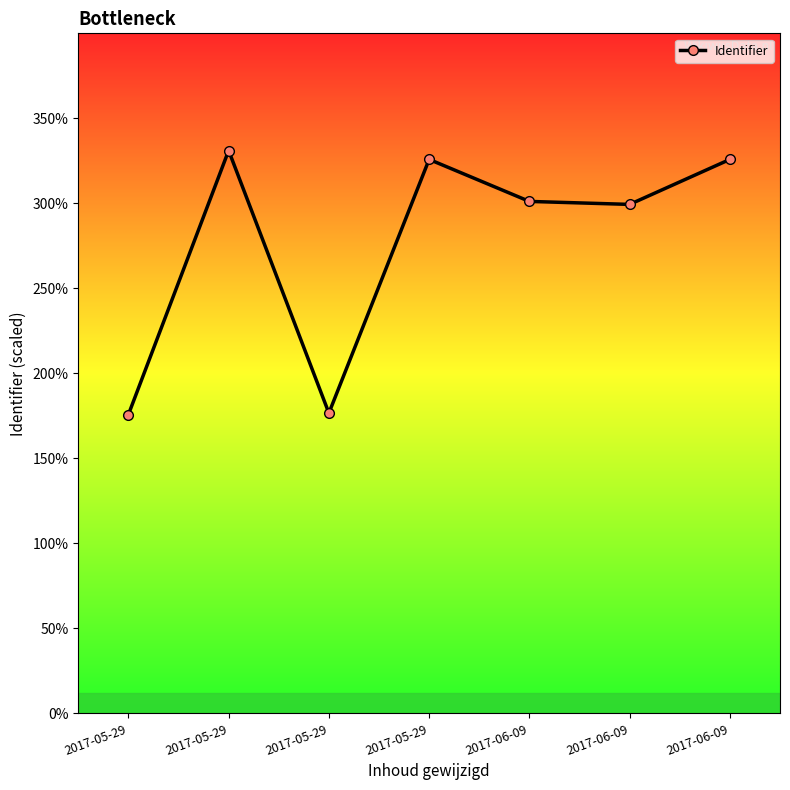

What is the difference between the second highest and minimum values?

1500966